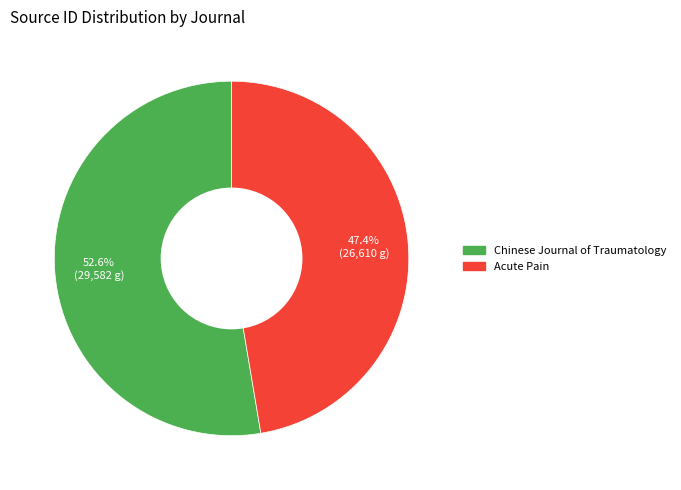

What percentage do Chinese Journal of Traumatology and Acute Pain together represent?

100.0%